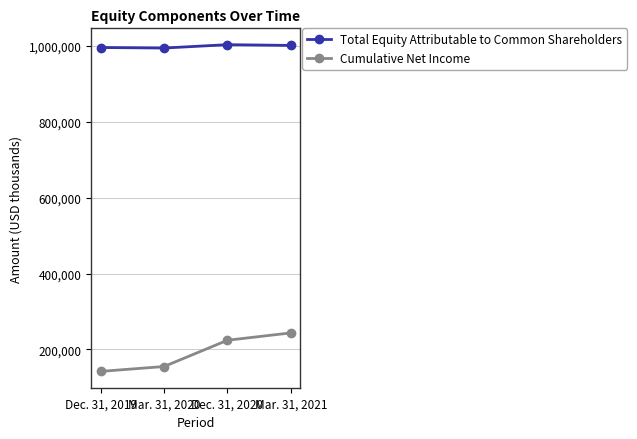

At how many categories does at least one series exceed 790261?

4